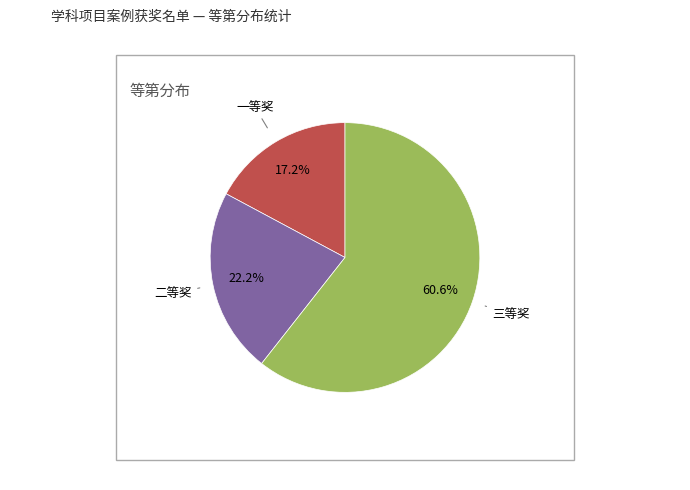

Does any single category account for the majority?

Yes